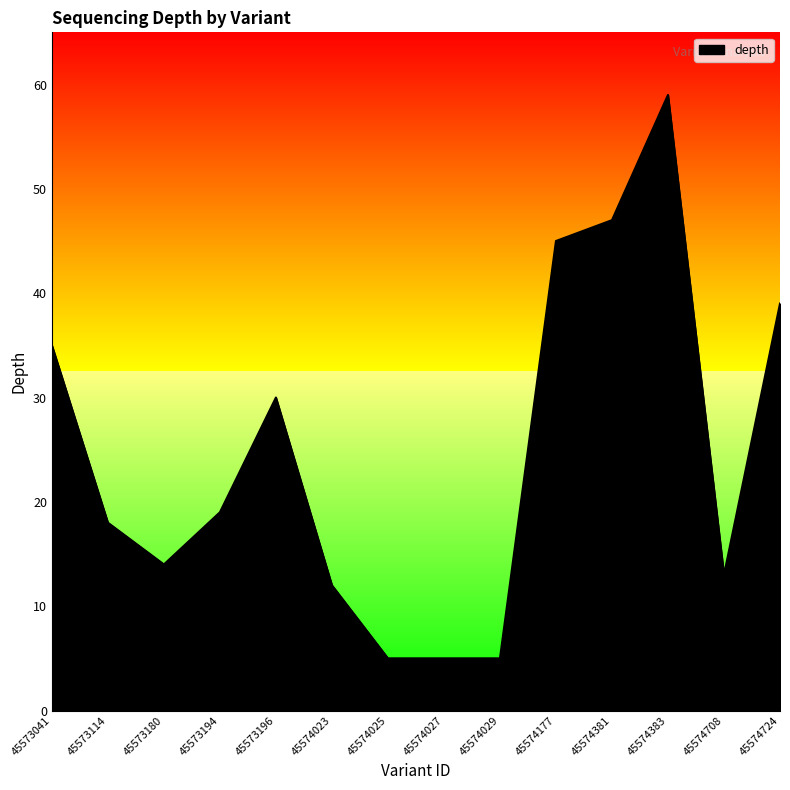

At which category does the data reach its first local peak?

45573196